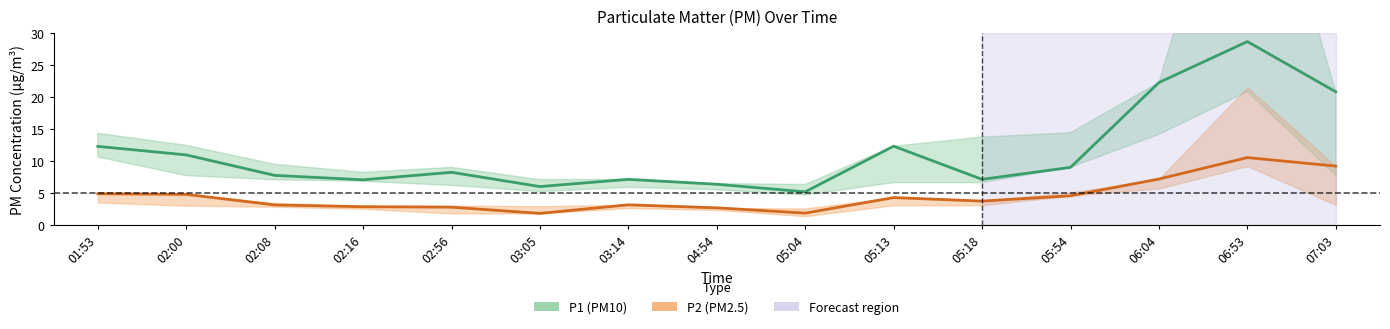

Is the value of P2 (PM2.5) at 05:04 greater than the value of P1 (PM10) at 02:56?

No